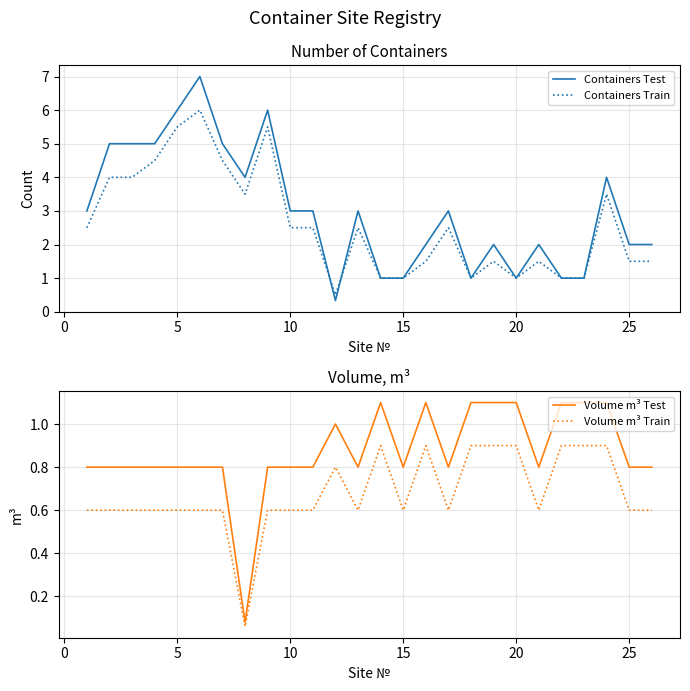

What is the maximum value for Containers Test?

7.0